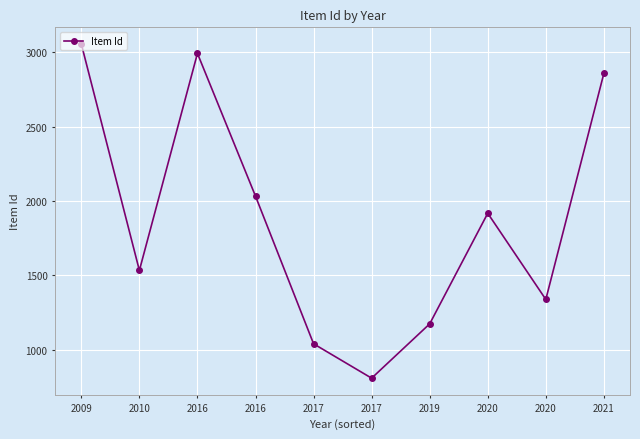

How many interior local peaks (higher than both neighbors) does the data have?

2